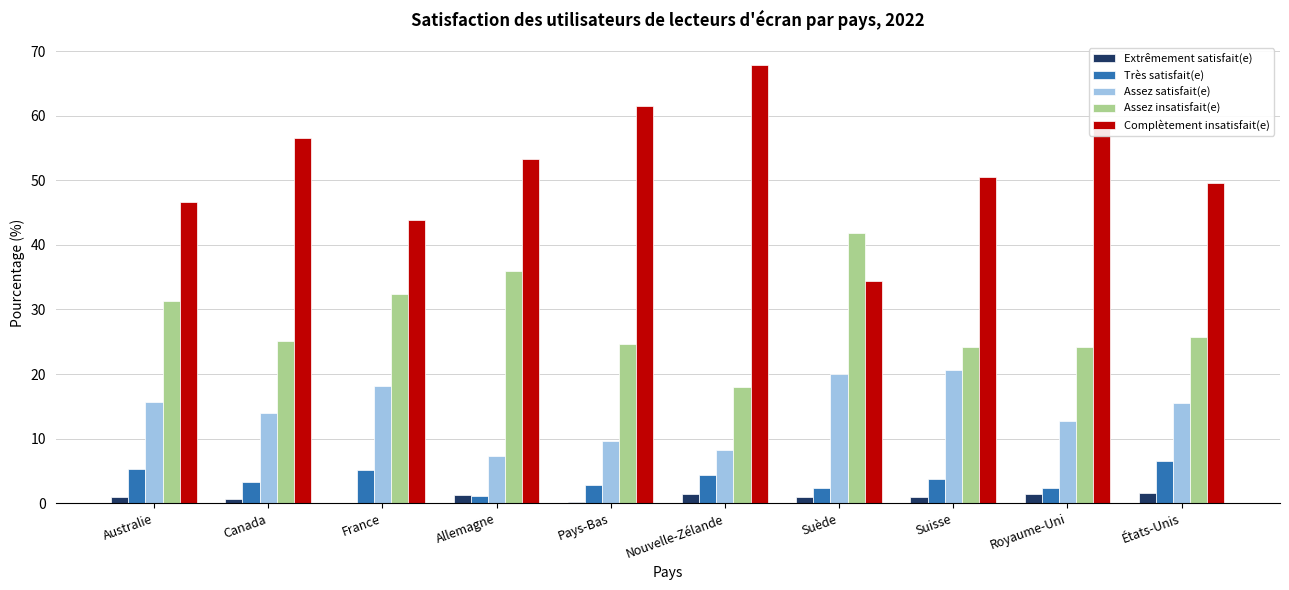

What is the sum of all Assez insatisfait(e) values?

283.5